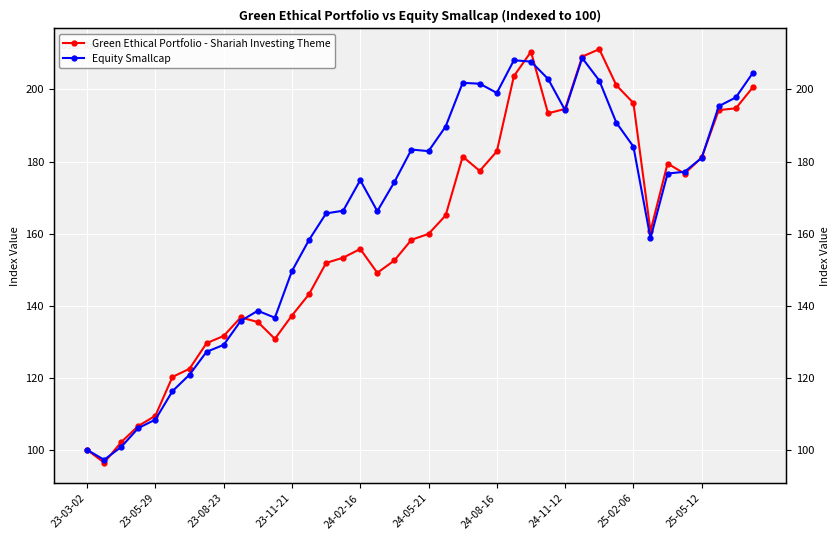

How many interior local valleys does the Green Ethical Portfolio - Shariah Investing Theme series have?

7